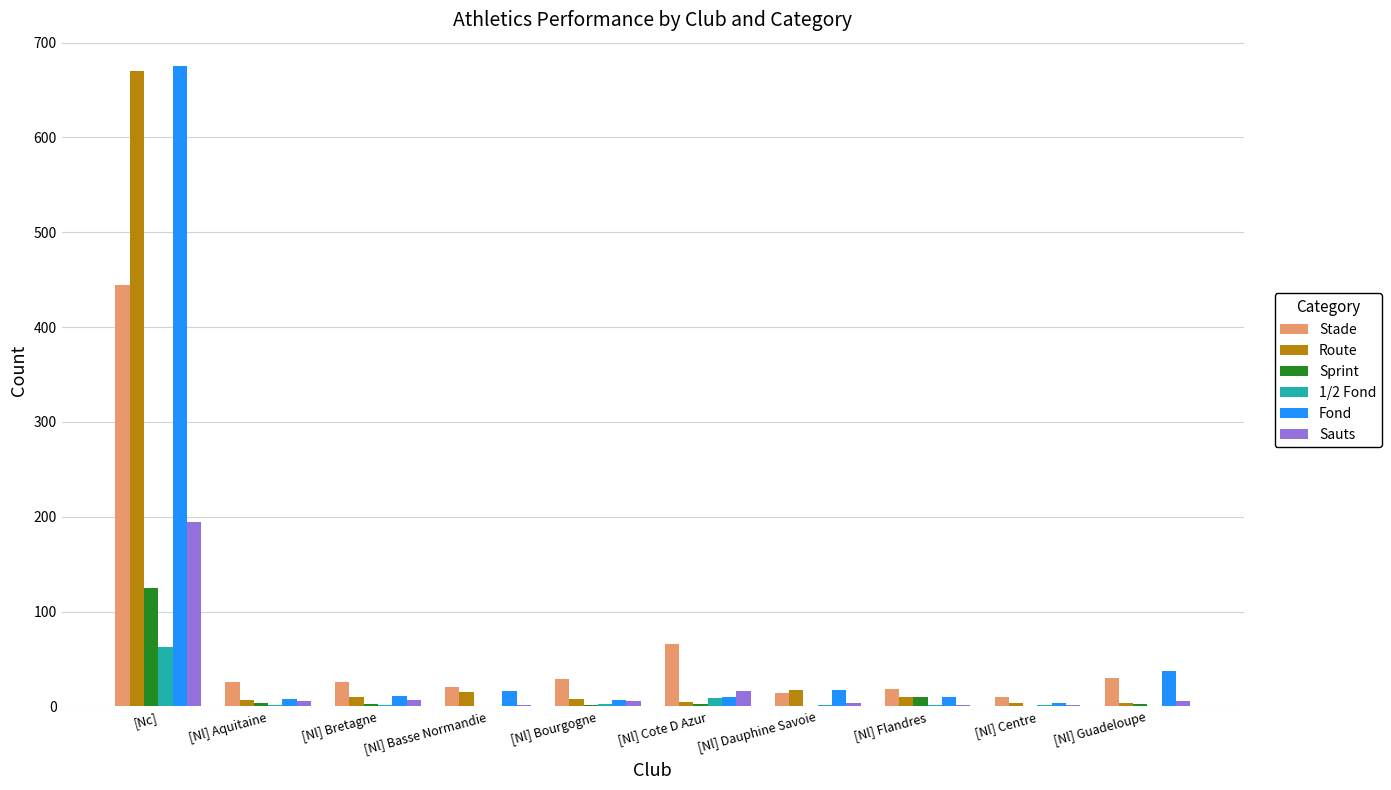

The Sprint series shows 3 at [Nl] Bretagne. True or false?

True